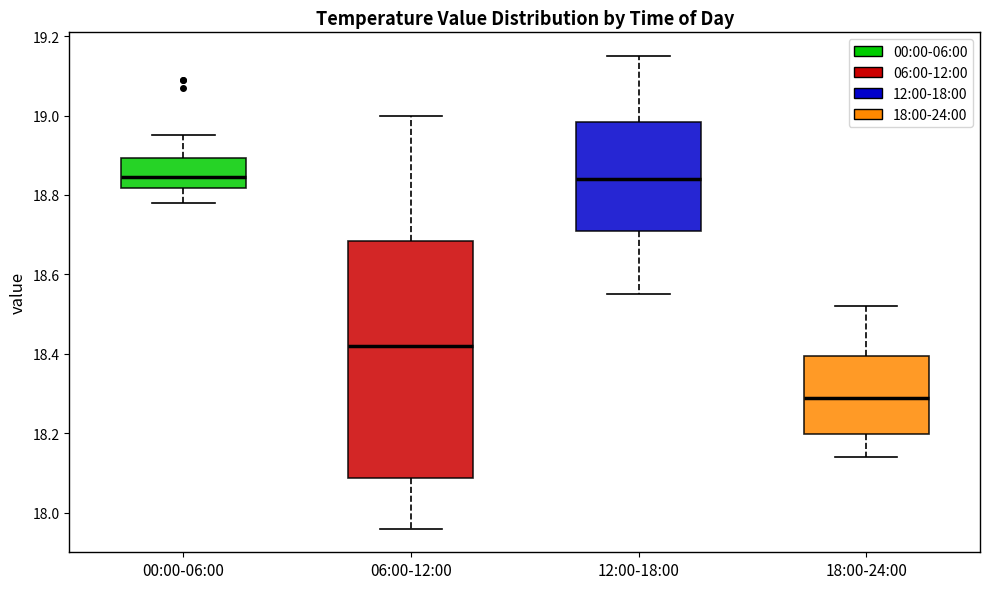

Reading left to right, read every box against the y-axis: the position of its median line, the range the box covers, and the ends of its whiskers. The values are not printed on the chart, so give them approximately, as read against the axis.

00:00-06:00: median 18.84, box 18.82 to 18.90, whiskers 18.78 to 18.96
06:00-12:00: median 18.42, box 18.08 to 18.68, whiskers 17.96 to 19.00
12:00-18:00: median 18.84, box 18.72 to 18.98, whiskers 18.56 to 19.16
18:00-24:00: median 18.30, box 18.20 to 18.40, whiskers 18.14 to 18.52